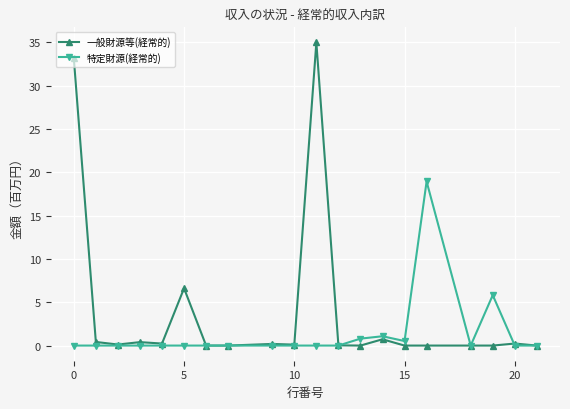

Is this an area chart (filled region under the line)?

No